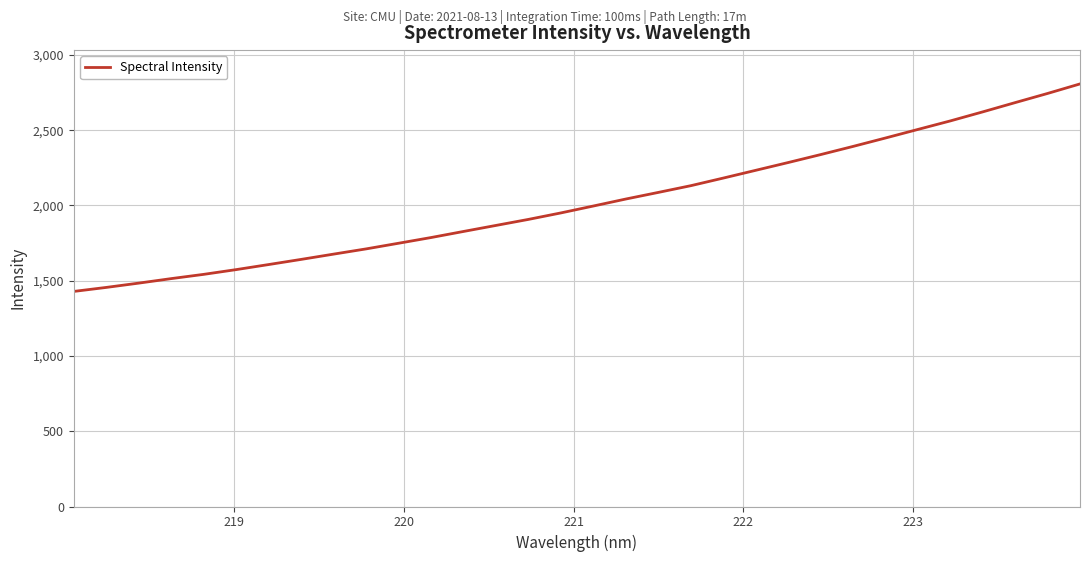

What is the difference between the maximum and minimum values?

1378.4